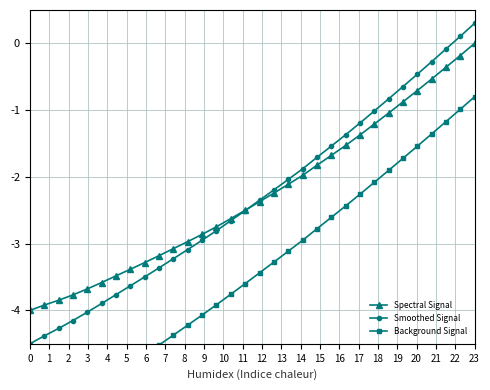

What is the lowest value of the Spectral Signal series?

-4.0